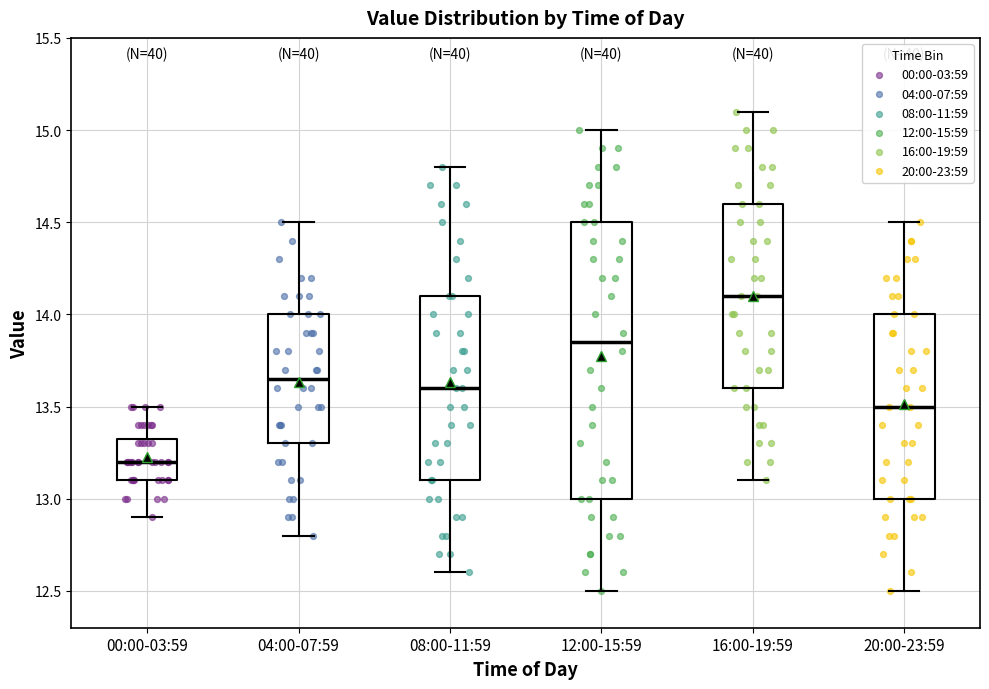

Reading left to right, read every box against the y-axis: the position of its median line, the range the box covers, and the ends of its whiskers. The values are not printed on the chart, so give them approximately, as read against the axis.

00:00-03:59: median 13.20, box 13.10 to 13.35, whiskers 12.90 to 13.50
04:00-07:59: median 13.65, box 13.30 to 14.00, whiskers 12.80 to 14.50
08:00-11:59: median 13.60, box 13.10 to 14.10, whiskers 12.60 to 14.80
12:00-15:59: median 13.85, box 13.00 to 14.50, whiskers 12.50 to 15.00
16:00-19:59: median 14.10, box 13.60 to 14.60, whiskers 13.10 to 15.10
20:00-23:59: median 13.50, box 13.00 to 14.00, whiskers 12.50 to 14.50